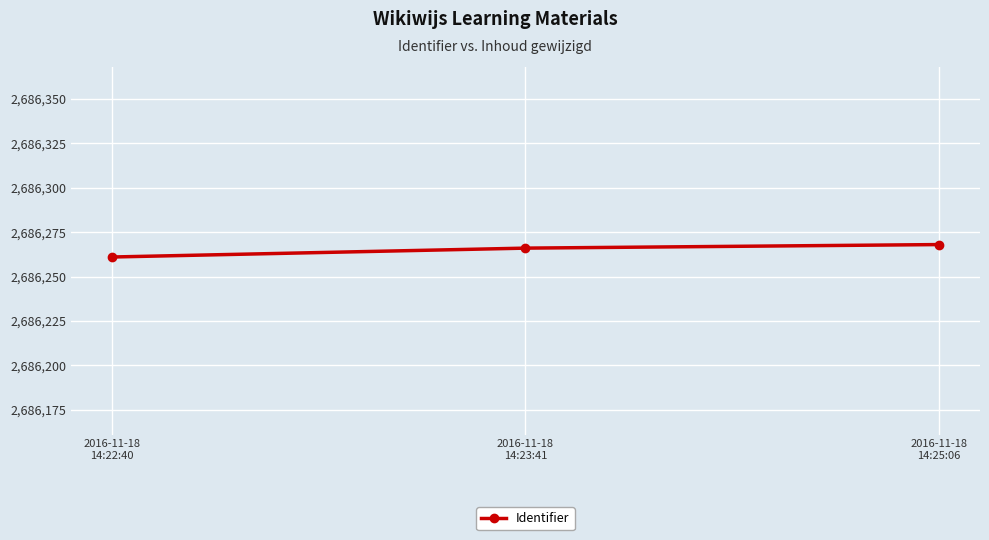

How many data points are less than 2686266?

1